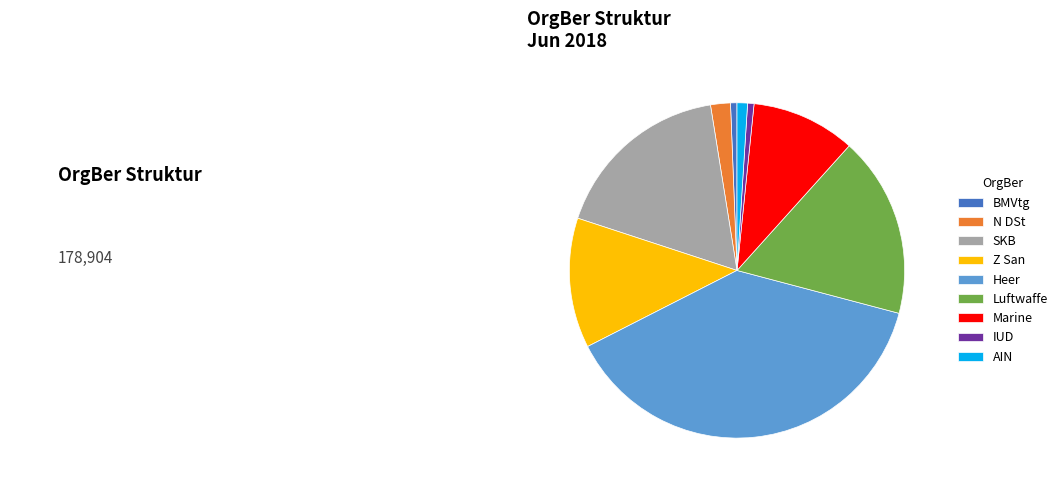

What is the ratio of the value at Marine to the value at BMVtg?

16.2